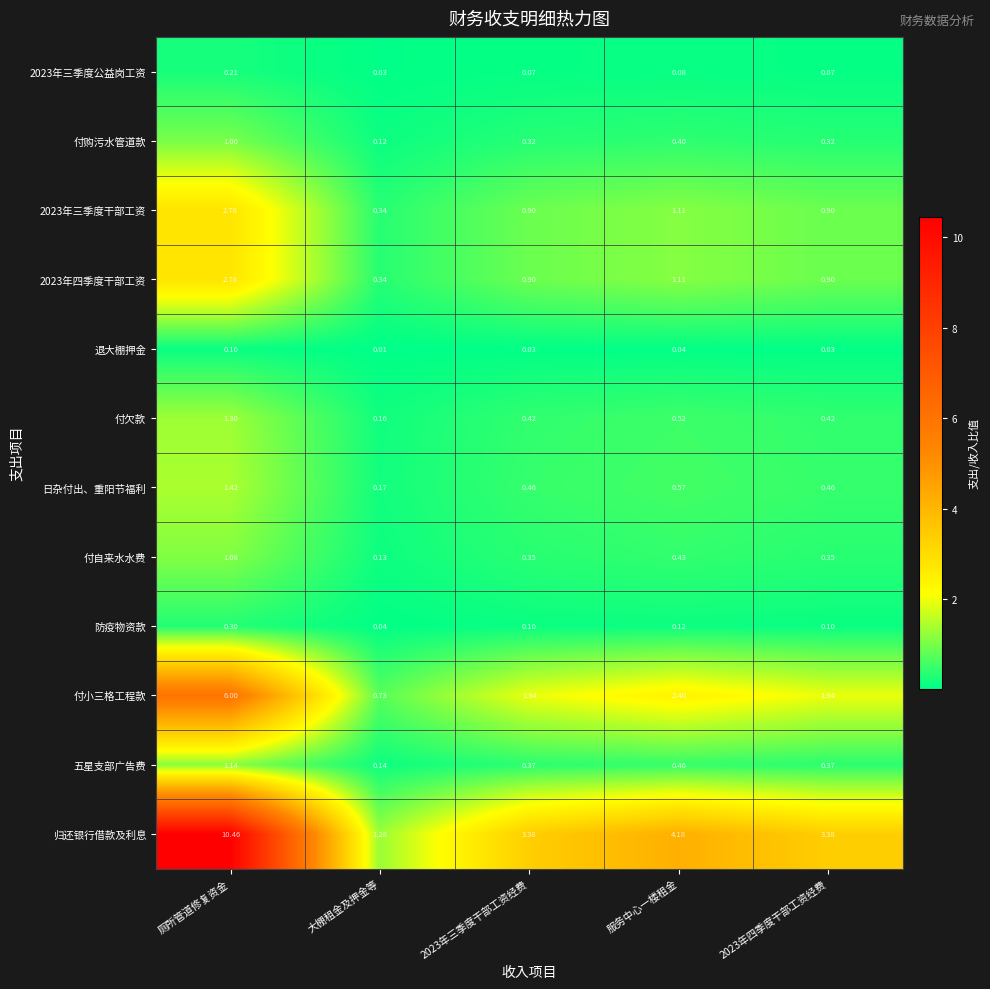

Which series has the largest total across all categories?

归还银行借款及利息